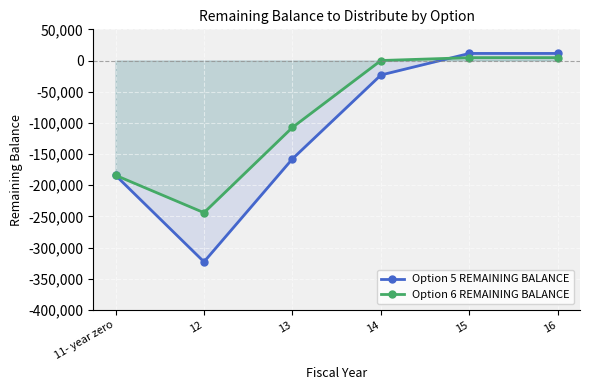

List the series in order of their overall mean, lowest first.

Option 5 REMAINING BALANCE, Option 6 REMAINING BALANCE